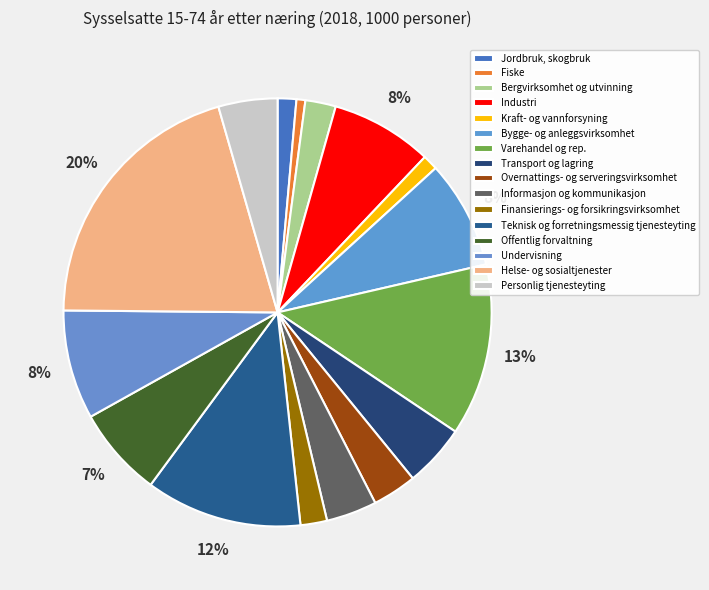

Approximately how many times larger is the value at Finansierings- og forsikringsvirksomhet compared to Fiske?

3.0